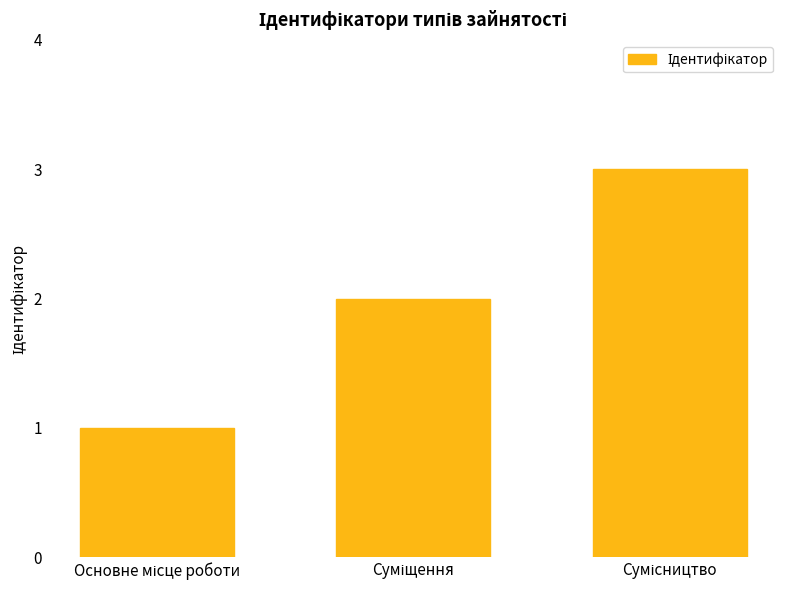

What is the sum of all values?

6